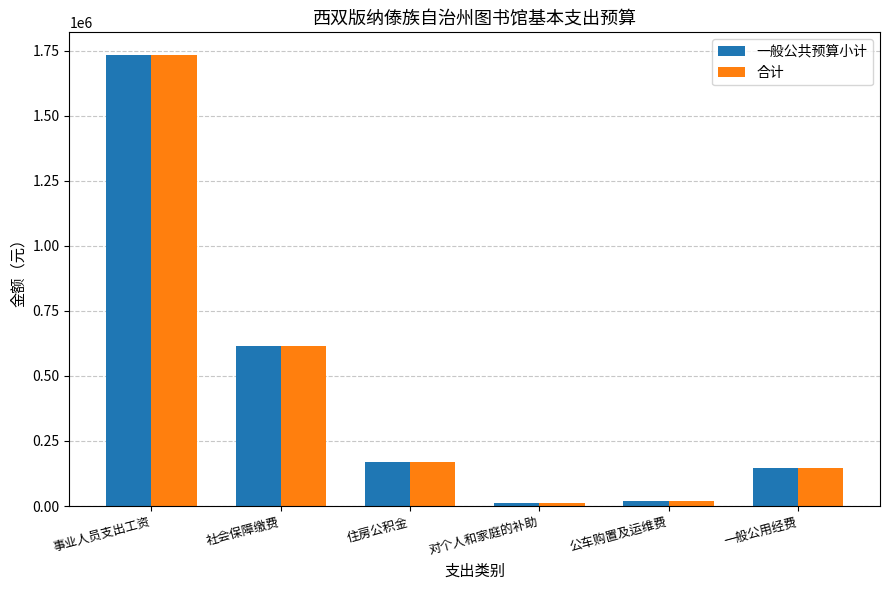

What is the difference between the 一般公共预算小计 values at 事业人员支出工资 and 住房公积金?

1564302.5